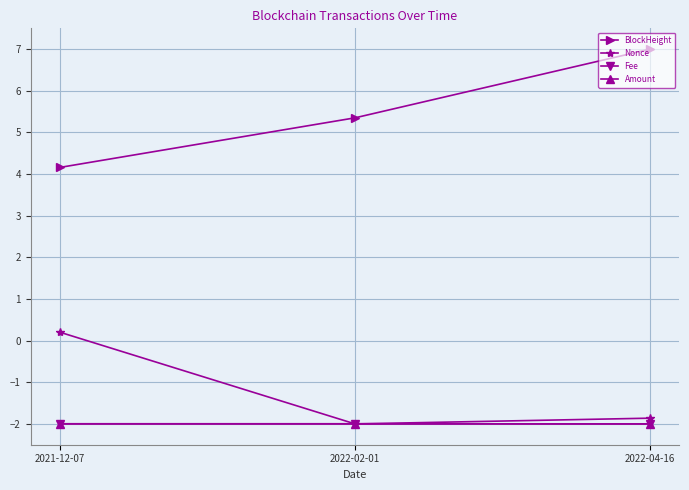

What is the highest value of the Amount series?

-2.0